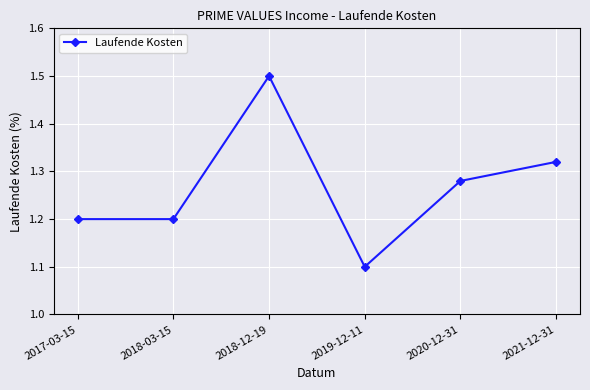

How many lines are shown in the chart?

1